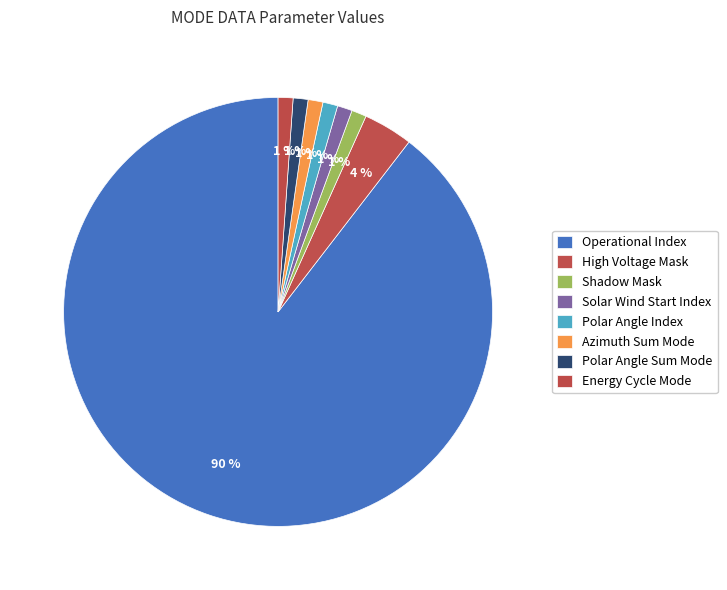

Count the number of slices in the pie.

8